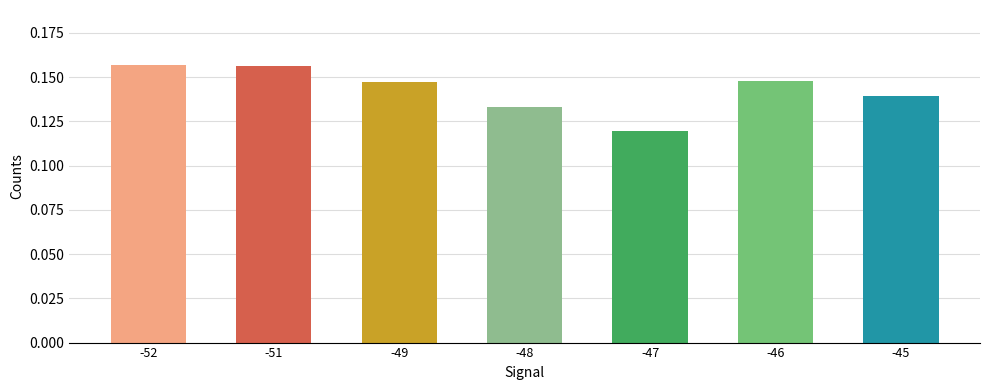

Count the number of categories in the chart.

7